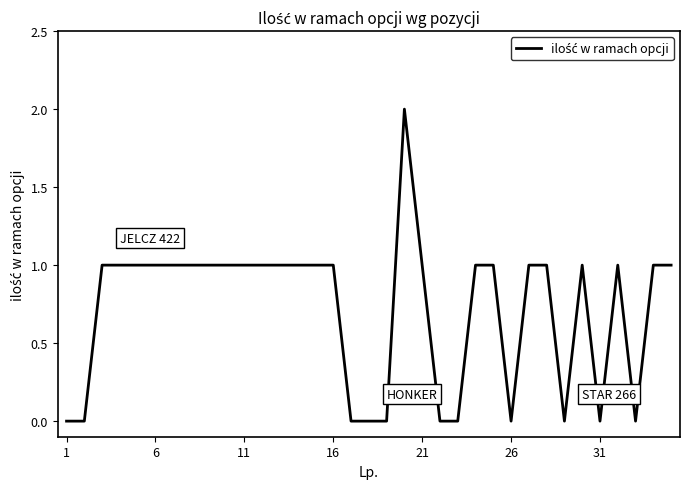

The value at 16 is 1. True or false?

True